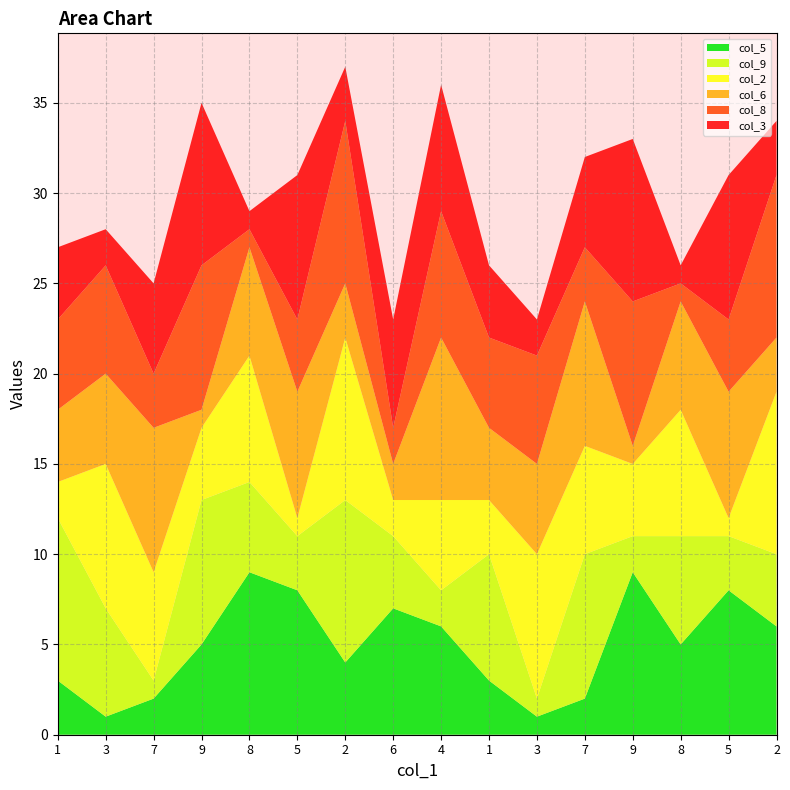

Reading left to right, extract all data points from this chart.

col_5: 3	1	2	5	9	8	4	7	6	3	1	2	9	5	8	6
col_9: 9	6	1	8	5	3	9	4	2	7	1	8	2	6	3	4
col_2: 2	8	6	4	7	1	9	2	5	3	8	6	4	7	1	9
col_6: 4	5	8	1	6	7	3	2	9	4	5	8	1	6	7	3
col_8: 5	6	3	8	1	4	9	2	7	5	6	3	8	1	4	9
col_3: 4	2	5	9	1	8	3	6	7	4	2	5	9	1	8	3